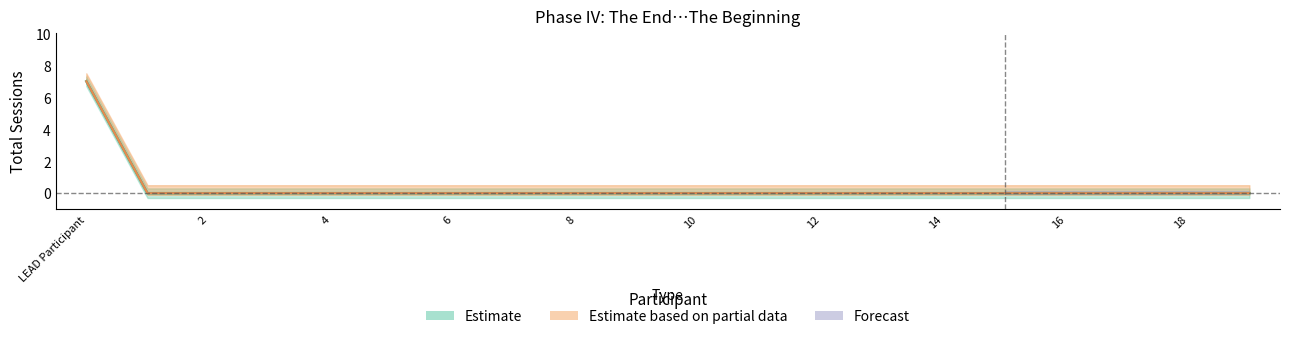

At which label is Total Sessions for this Brother closest to 3?

1